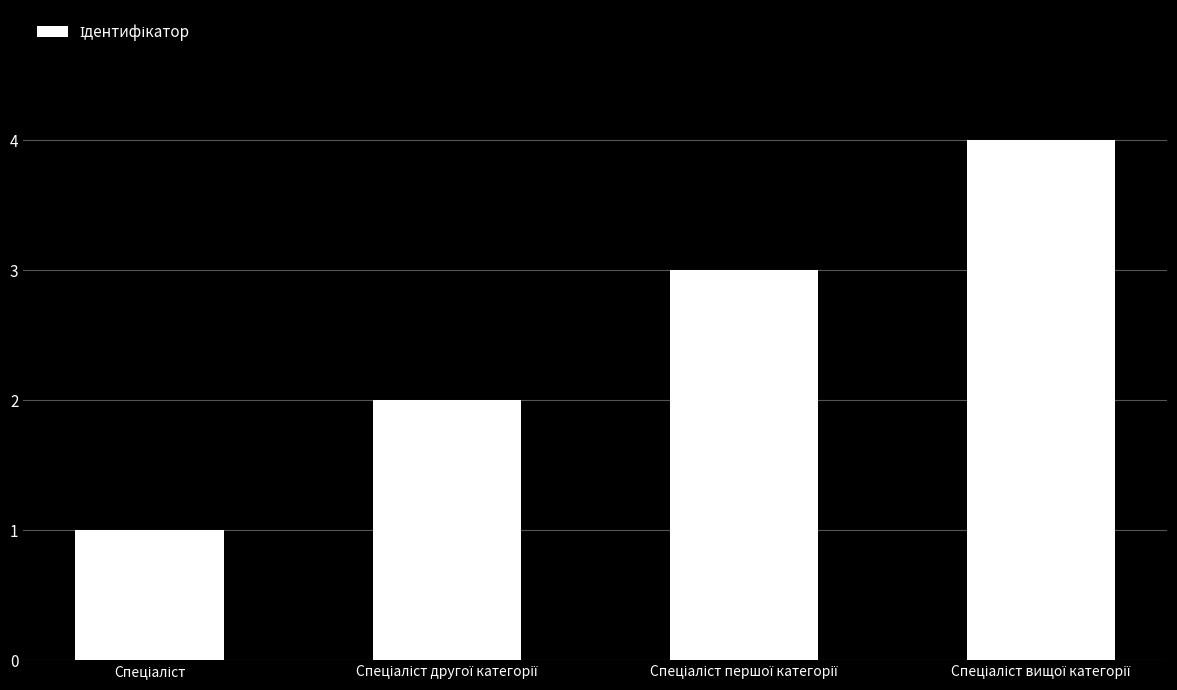

What is the maximum value shown in the chart?

4